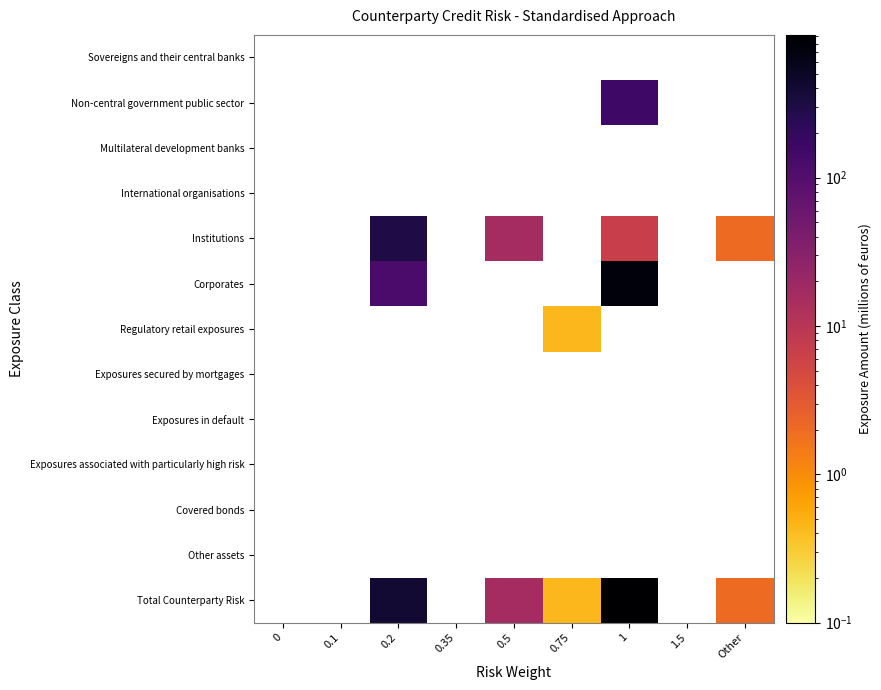

Is the value of Institutions at 0.2 greater than the value of Multilateral development banks at 0.75?

No